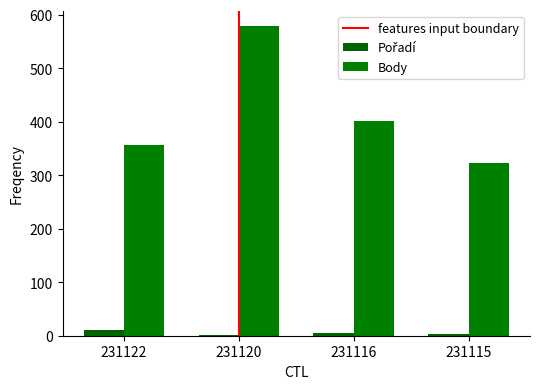

The value of Pořadí at 231116 is 6. True or false?

True